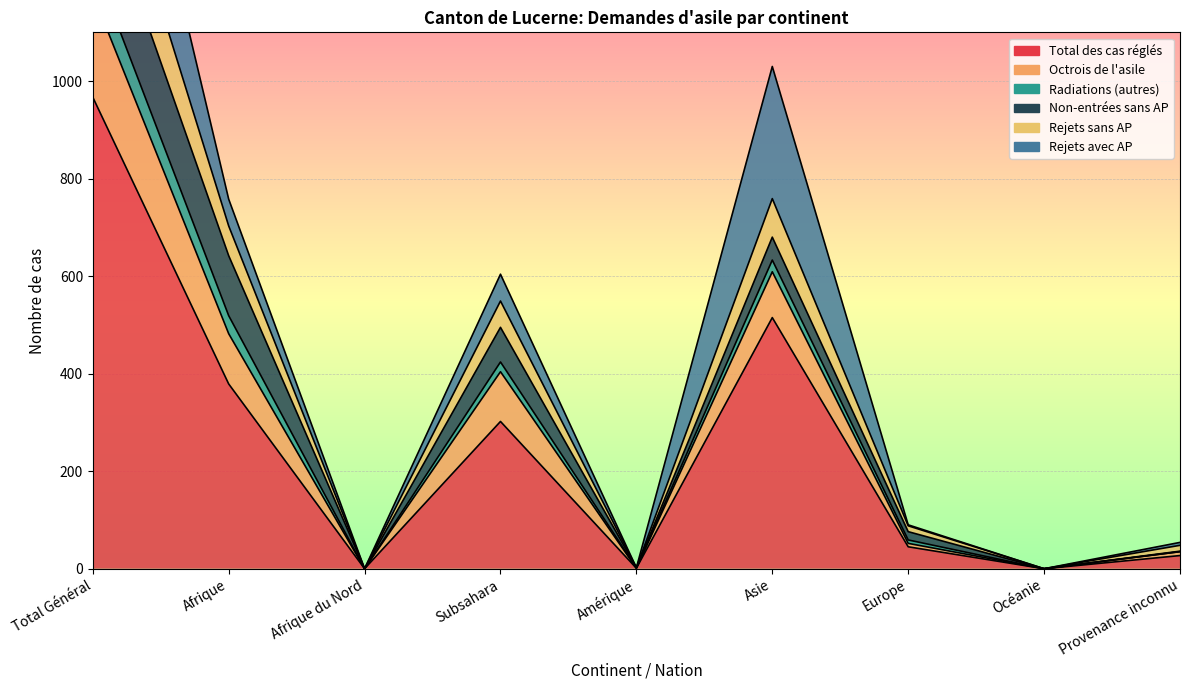

True or false: Radiations (autres) and Total des cas réglés intersect in this chart.

False